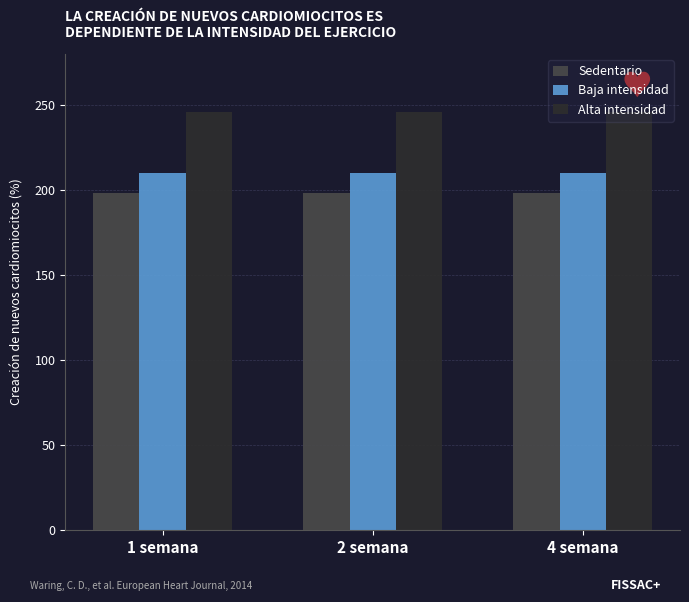

The value of Baja intensidad at 4 semana is 210. True or false?

True